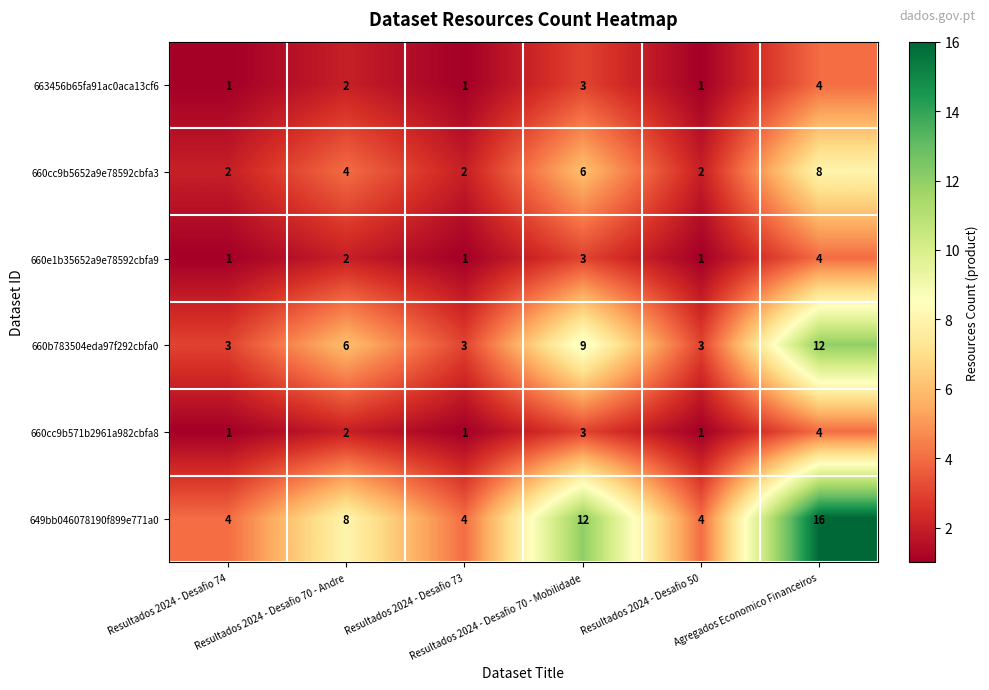

What is the maximum value shown in the chart?

16